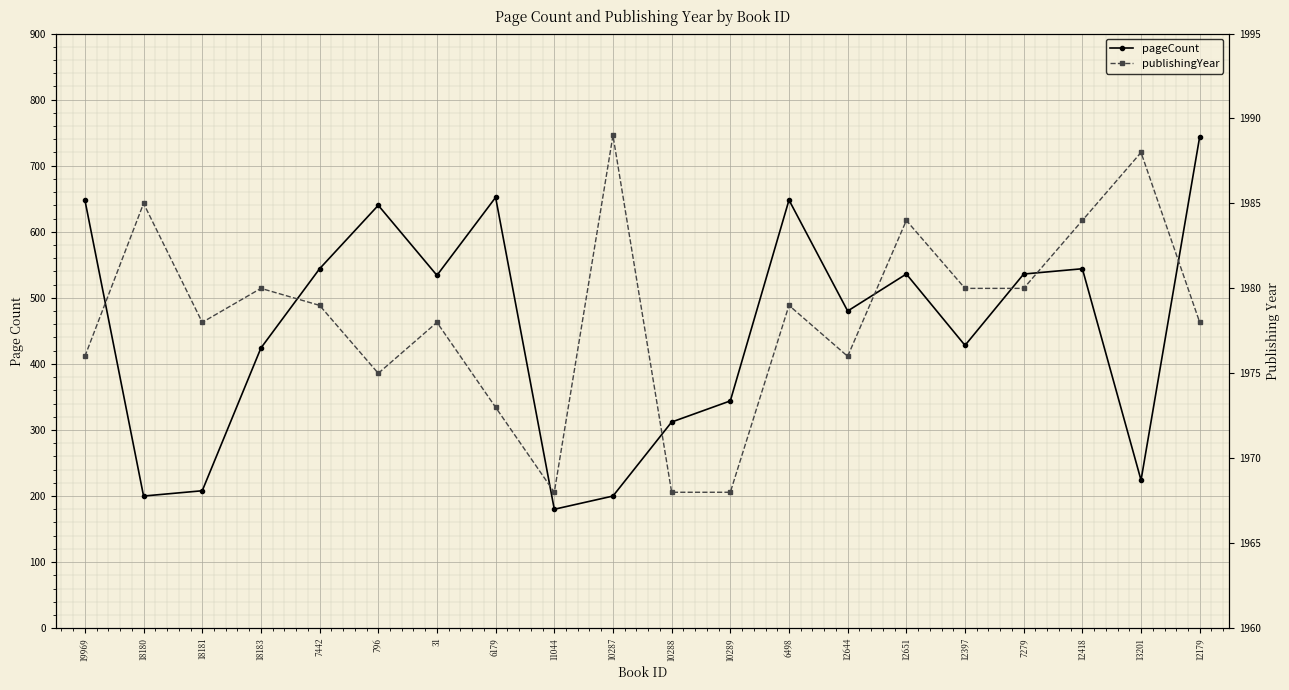

At which category is the sum across all series the highest?

12179